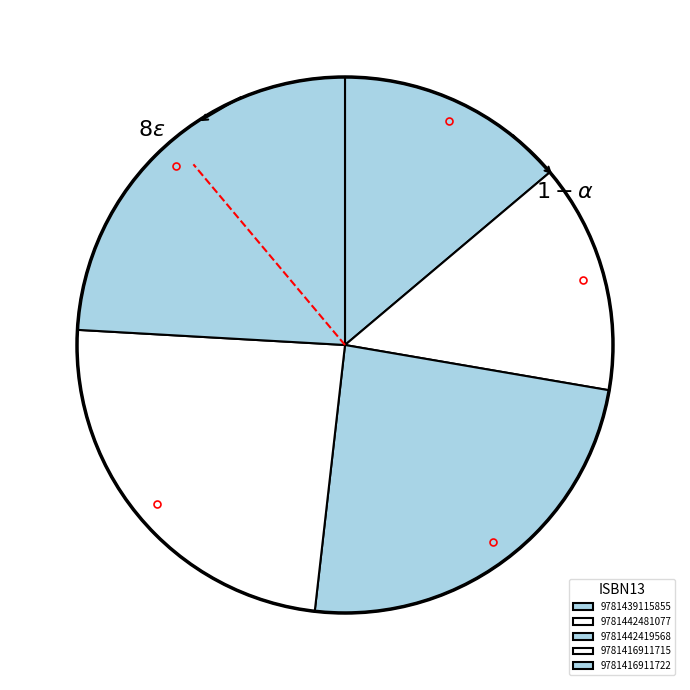

How many segments does this pie chart have?

5